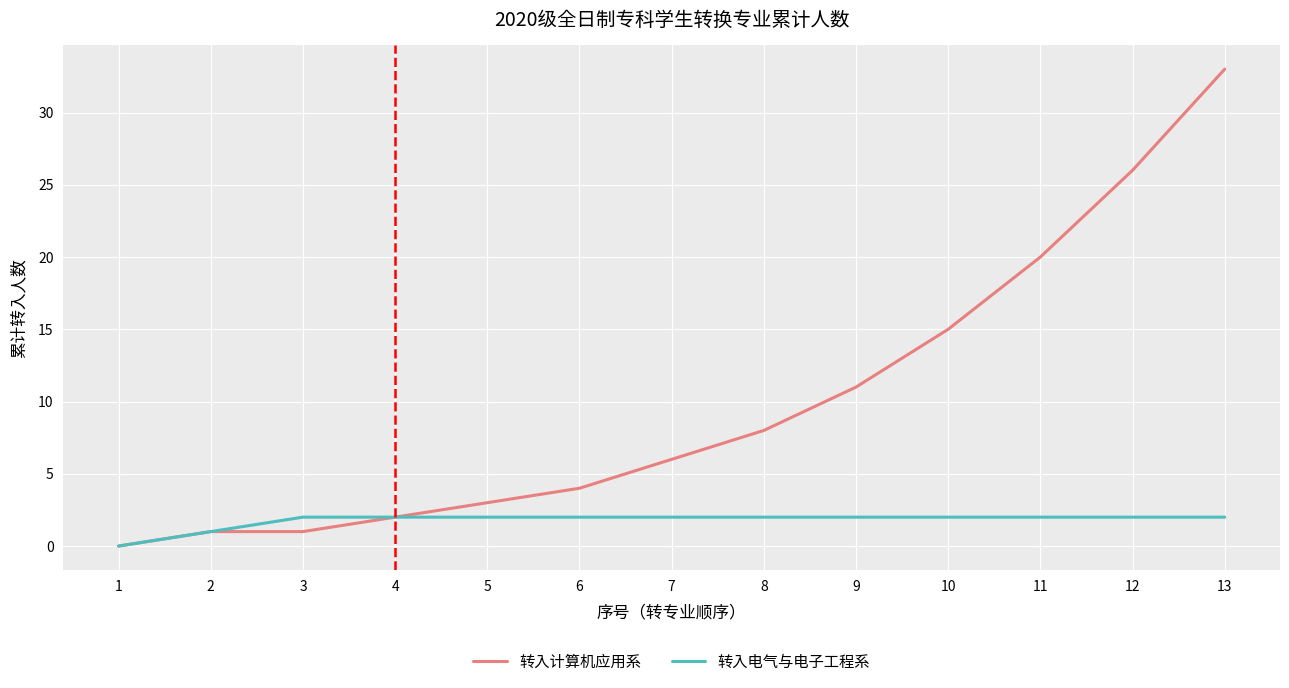

At which category is the sum across all series the highest?

13